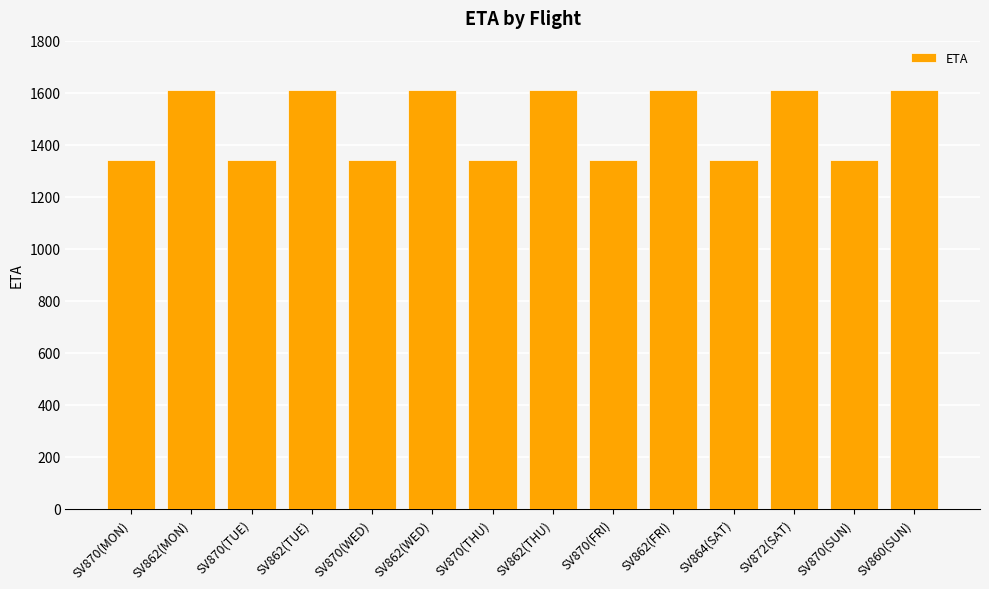

True or false: the data shows 2363 at SV870(SUN).

False